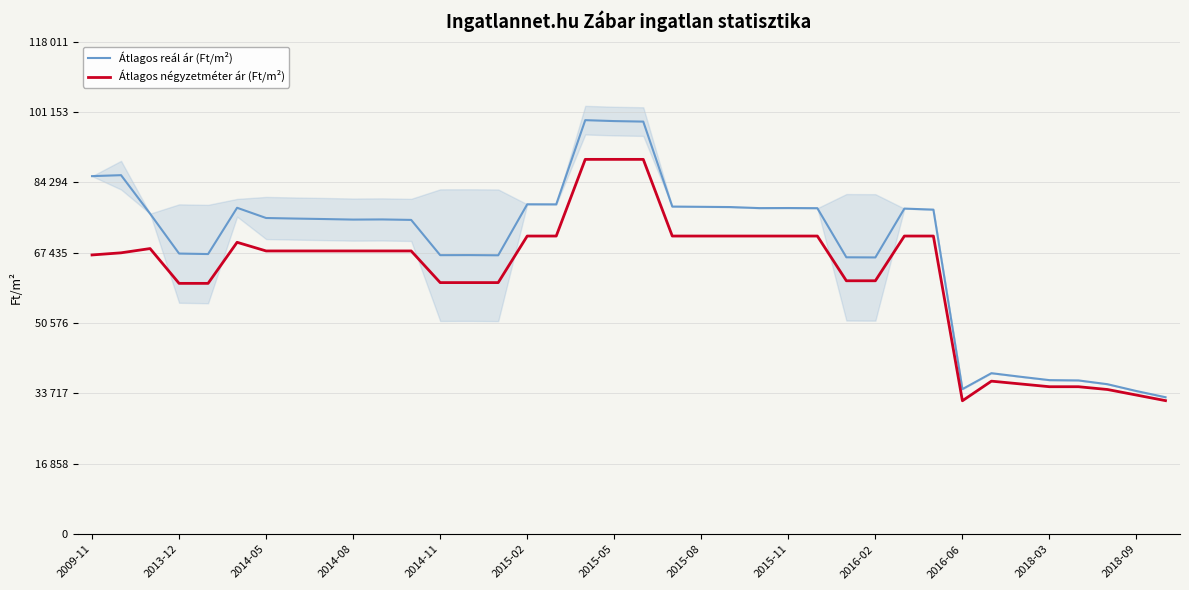

True or false: Átlagos reál ár (Ft/m²) has more than 2 interior local peaks.

True